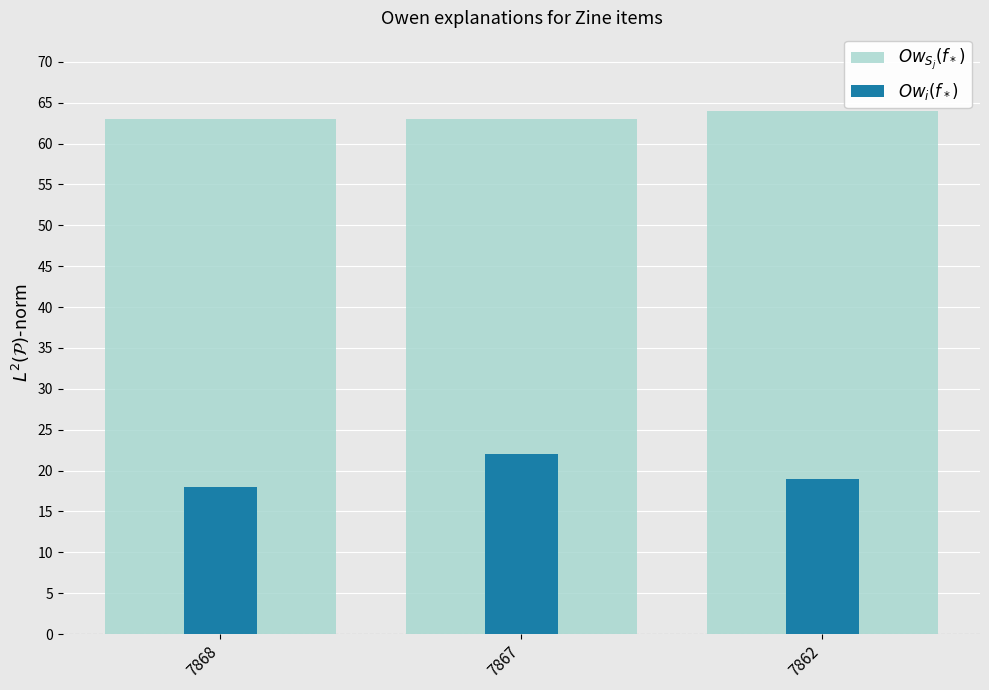

At 7868, list the series in order from largest to smallest.

$Ow_{S_j}(f_*)$, $Ow_i(f_*)$